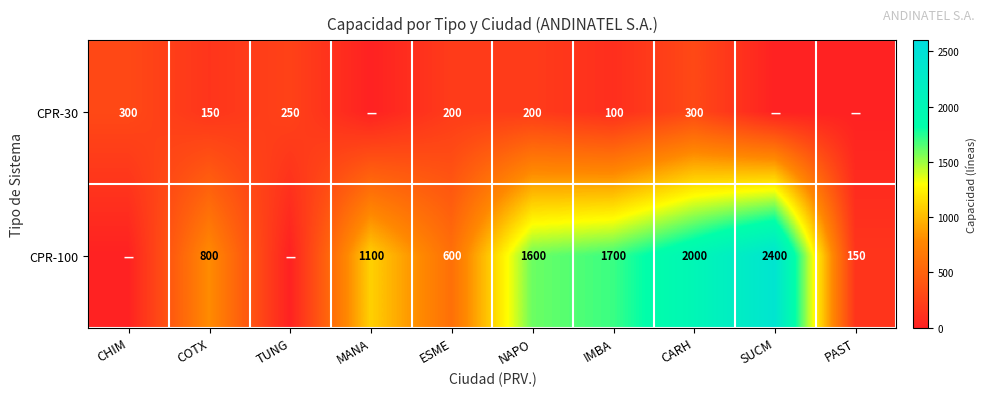

What is the difference between the highest and lowest values at COTX?

650